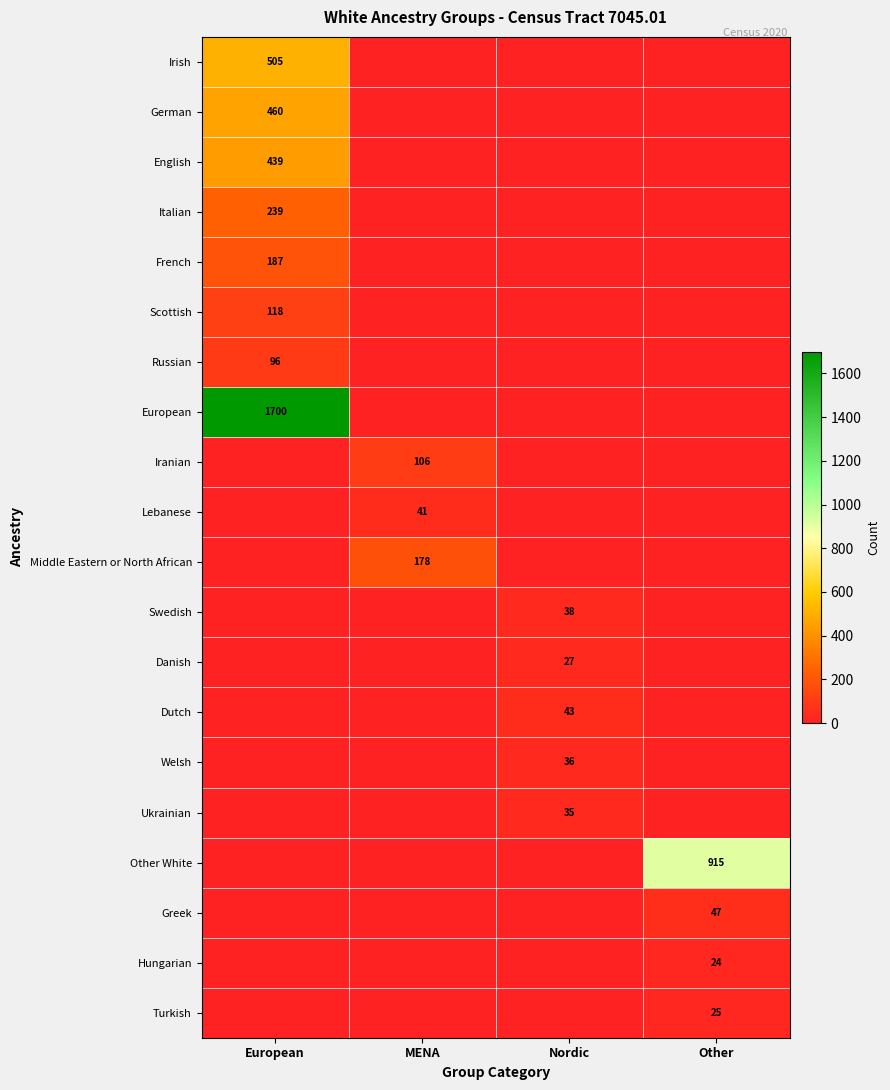

The value of Hungarian at Other is 24. True or false?

True